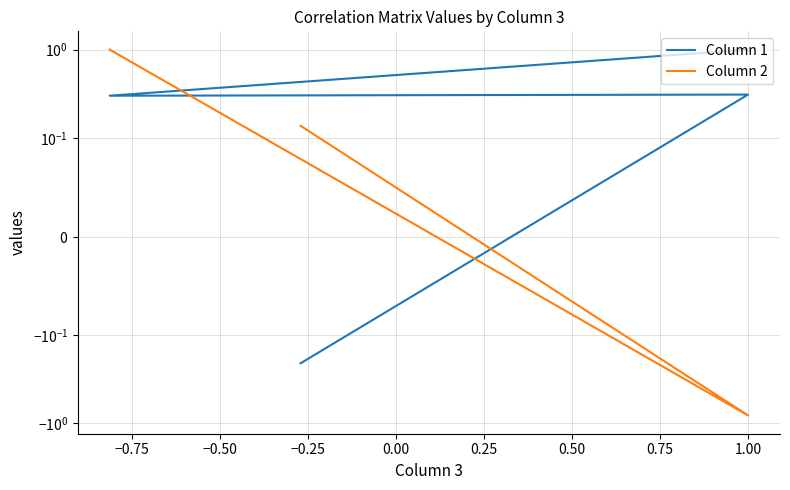

True or false: Column 1 and Column 2 intersect in this chart.

True